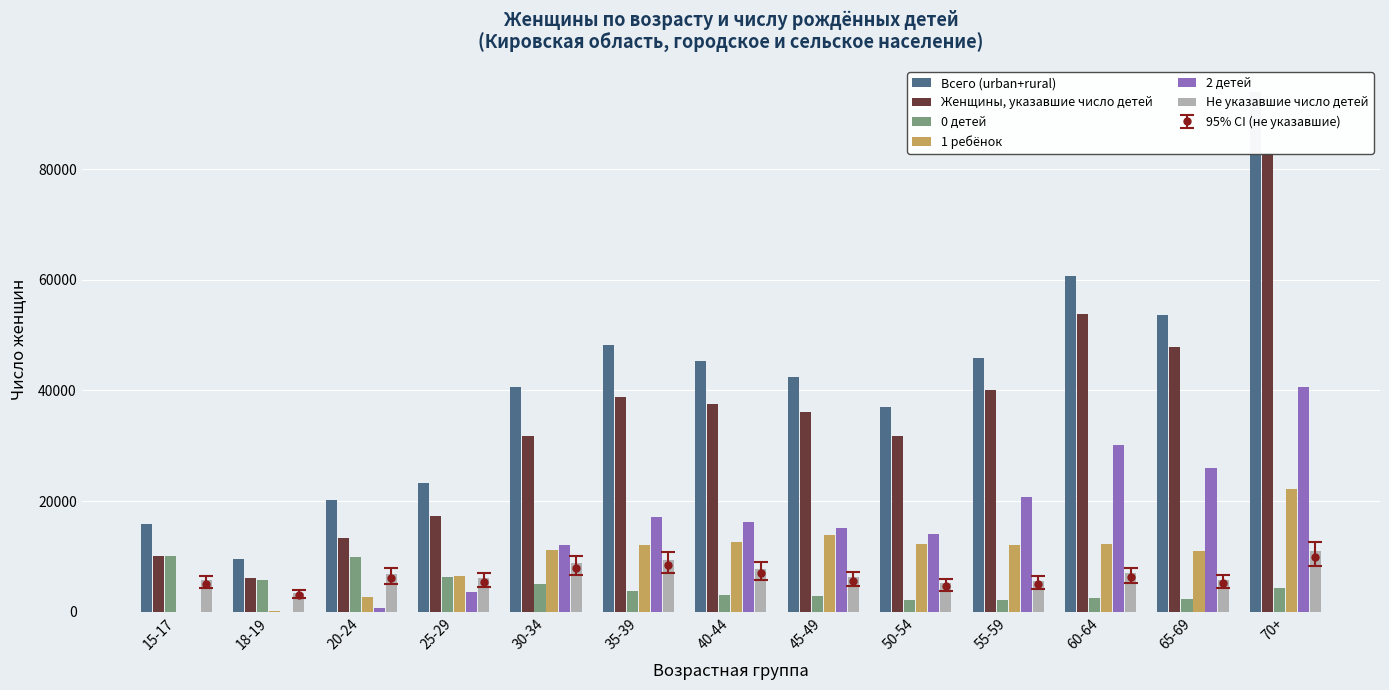

How many bars are there in total?

78